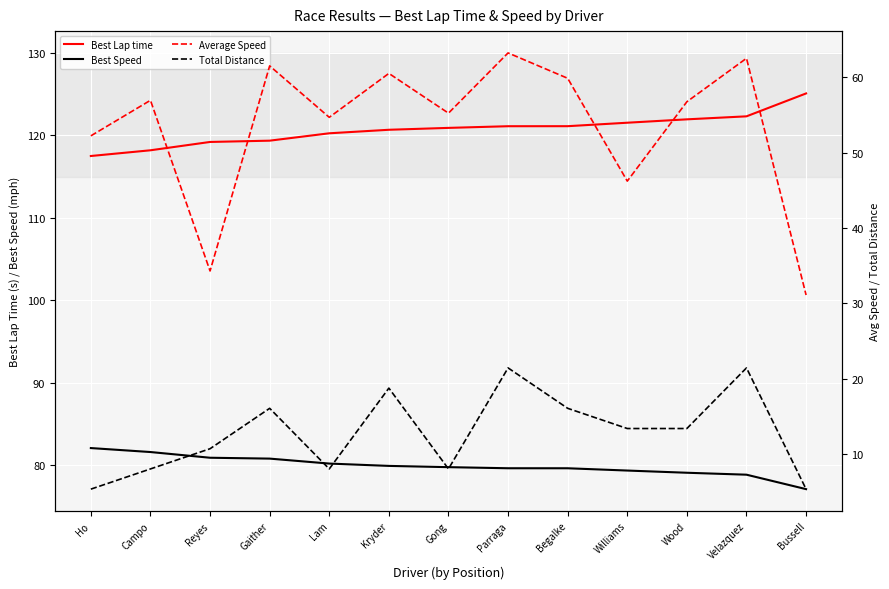

What is the difference between the maximum and minimum values in the Total Distance series?

16.1